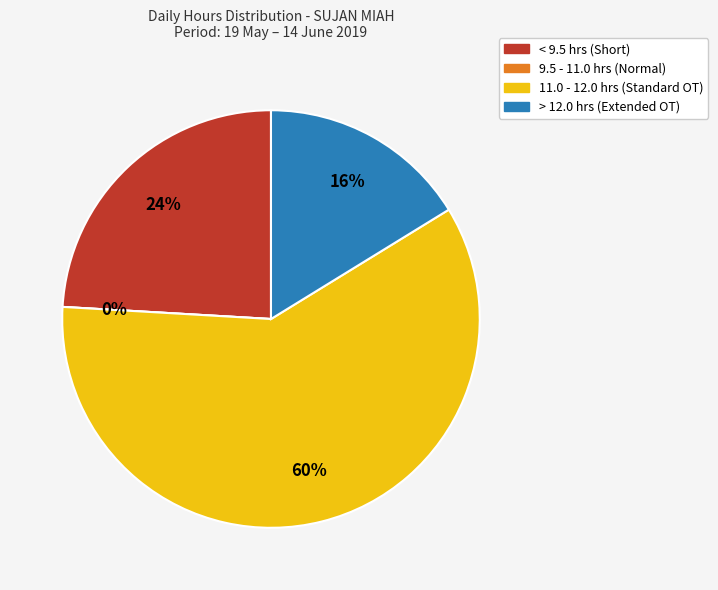

Is it true that Fri 24 is 1% of the pie?

False